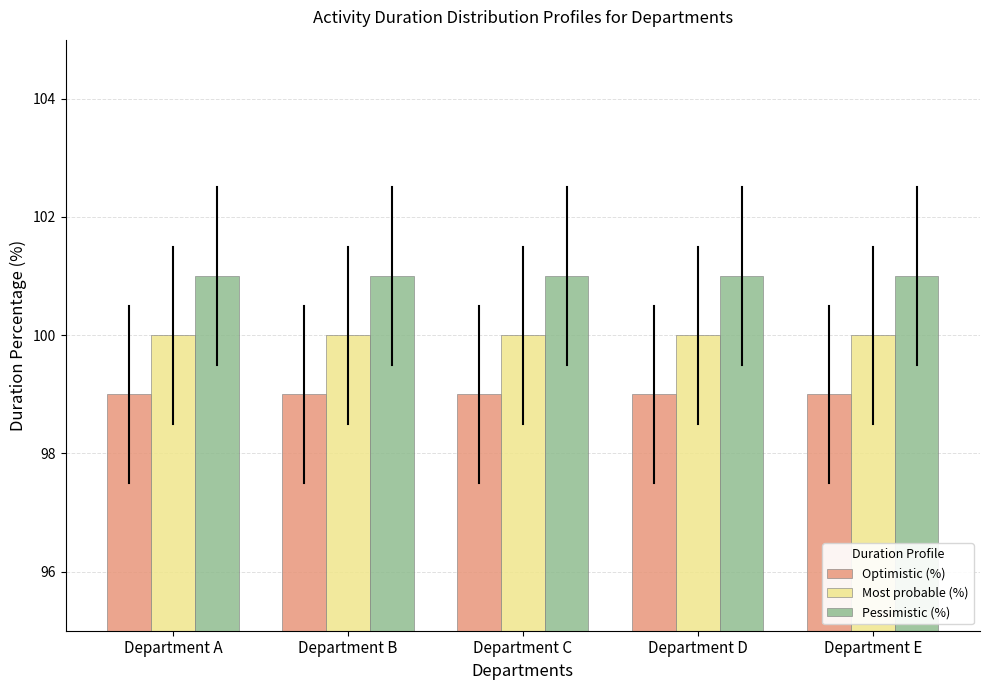

What is the lowest value of the Optimistic (%) series?

99